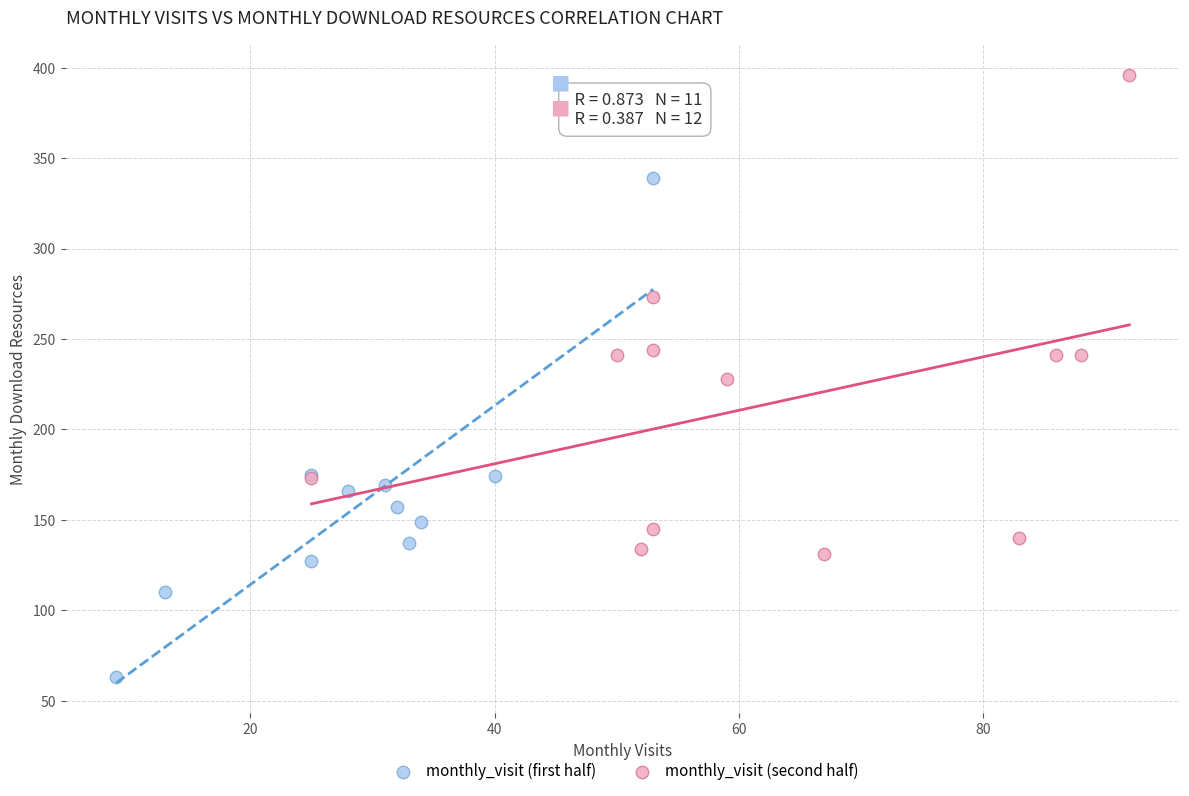

Which series reaches the maximum Y coordinate?

monthly_visit (second half)